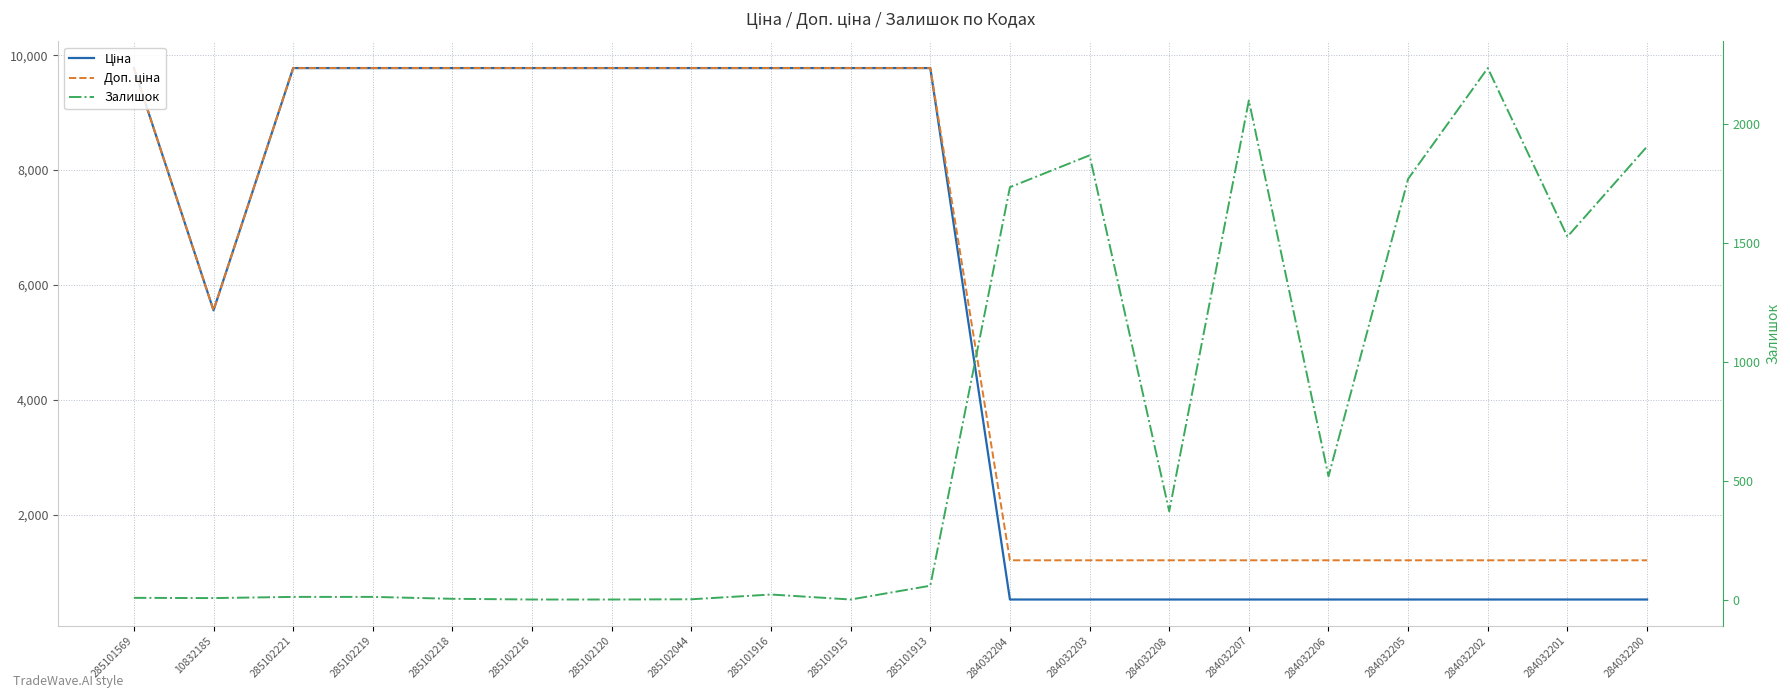

Is it true that Залишок equals 859.6 at 284032203?

False